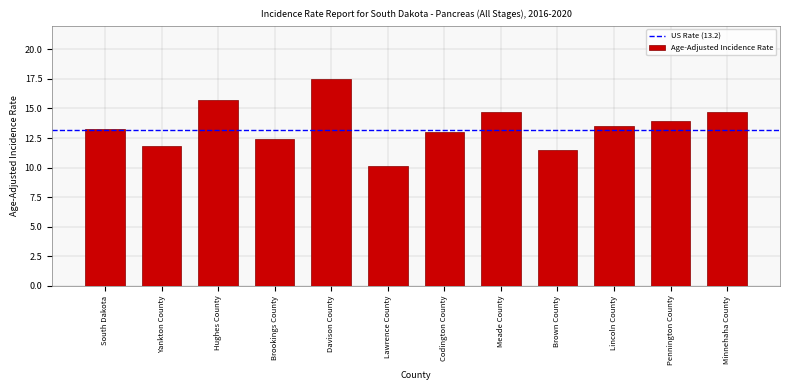

Reading left to right, list all the values displayed in this chart.

South Dakota=13.3	Yankton County=11.8	Hughes County=15.7	Brookings County=12.4	Davison County=17.5	Lawrence County=10.1	Codington County=13.0	Meade County=14.7	Brown County=11.5	Lincoln County=13.5	Pennington County=13.9	Minnehaha County=14.7